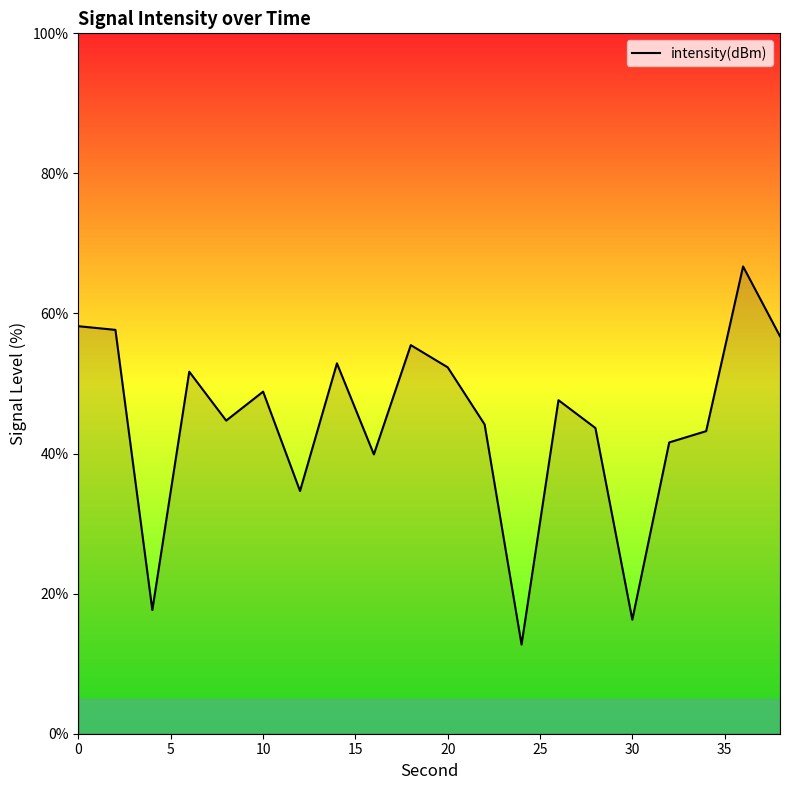

What is the difference between the maximum and minimum values?

54.0